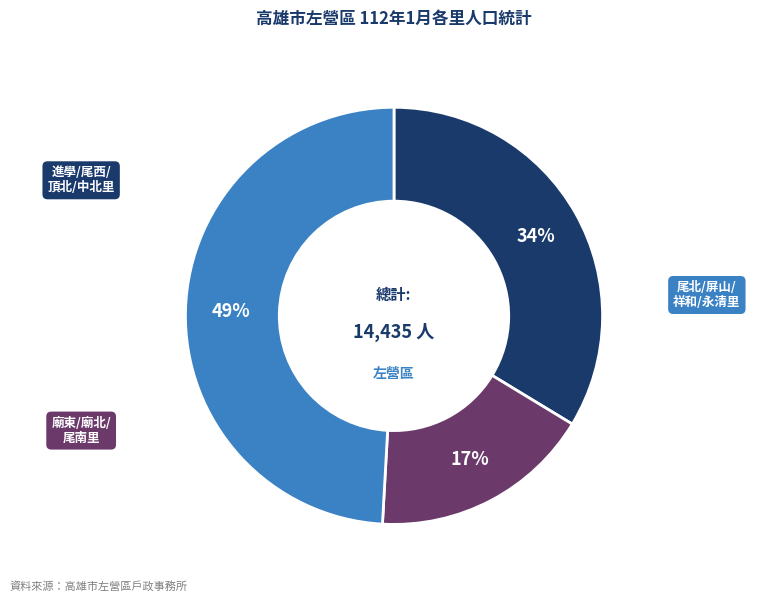

To the nearest percent, what is the difference between the largest and smallest slice percentages?

32%